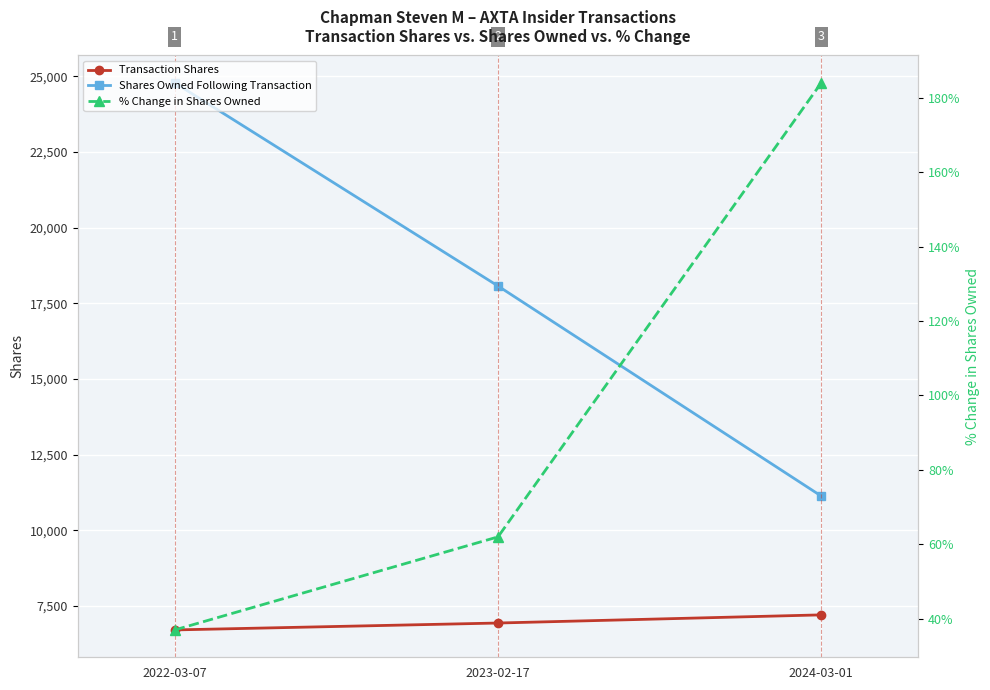

What are all the series names shown in the legend?

Transaction Shares, Shares Owned Following Transaction, % Change in Shares Owned